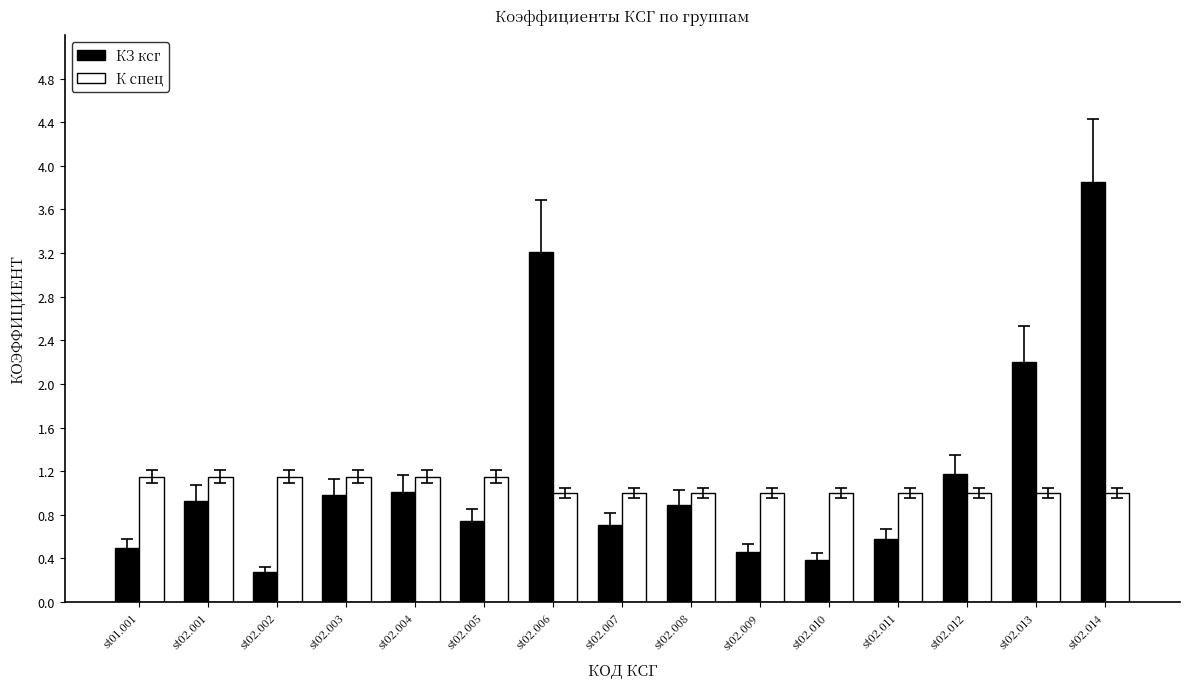

Rank the series at st02.011 from lowest to highest value.

КЗ ксг, К спец